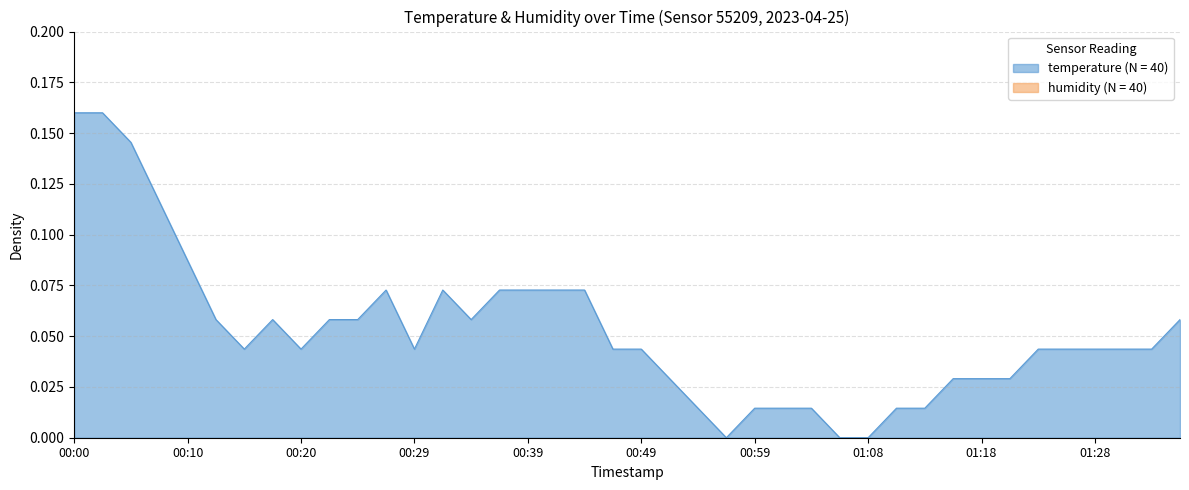

Rank the categories by value from highest to lowest.

00:00, 00:02, 00:05, 00:07, 00:10, 00:27, 00:32, 00:37, 00:39, 00:42, 00:44, 00:12, 00:17, 00:22, 00:25, 00:34, 01:35, 00:15, 00:20, 00:29, 00:47, 00:49, 01:23, 01:26, 01:28, 01:31, 01:33, 00:51, 01:16, 01:18, 01:21, 00:54, 00:59, 01:01, 01:04, 01:11, 01:13, 00:56, 01:06, 01:08